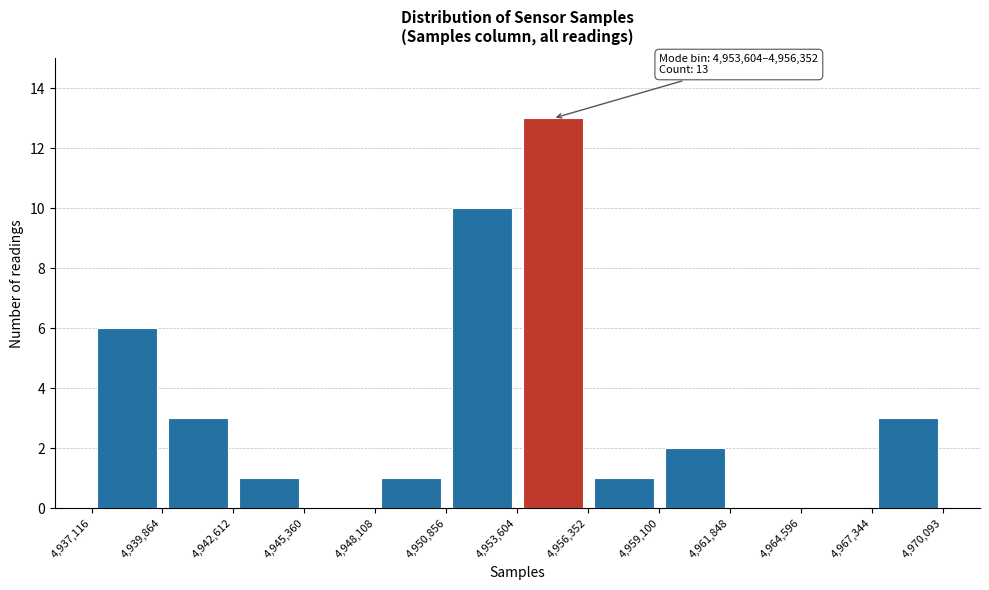

Over which range of the x-axis is the bar tallest?

4,953,604 to 4,956,352